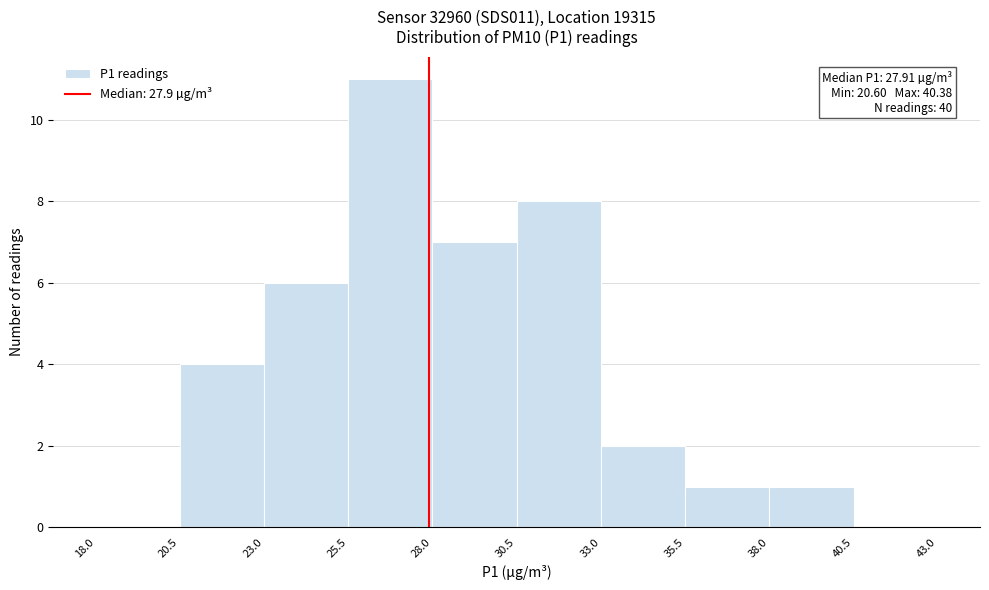

Which range on the x-axis has the tallest bar?

25.5 to 28.0